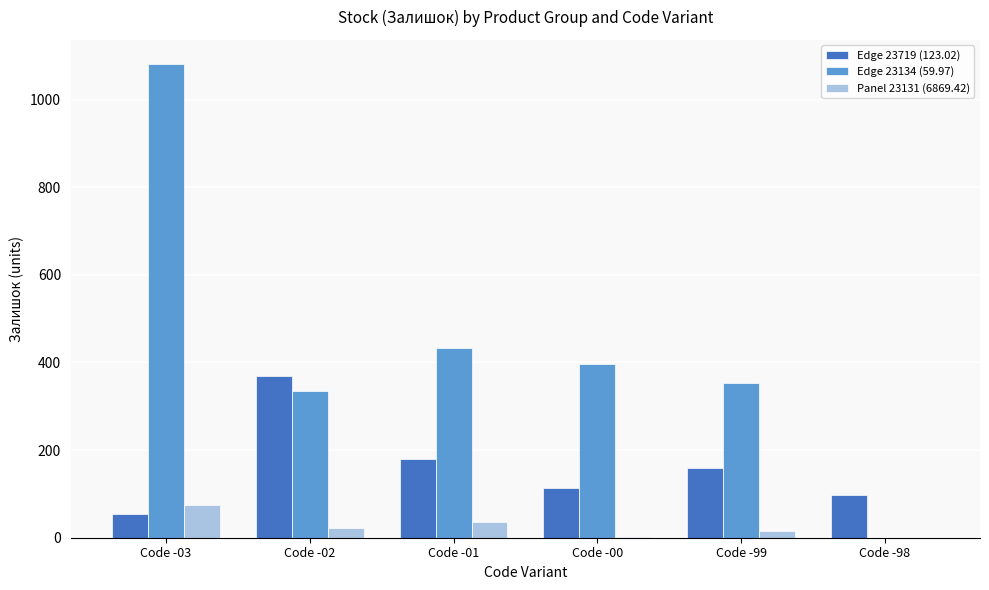

Count the number of data series in this chart.

3